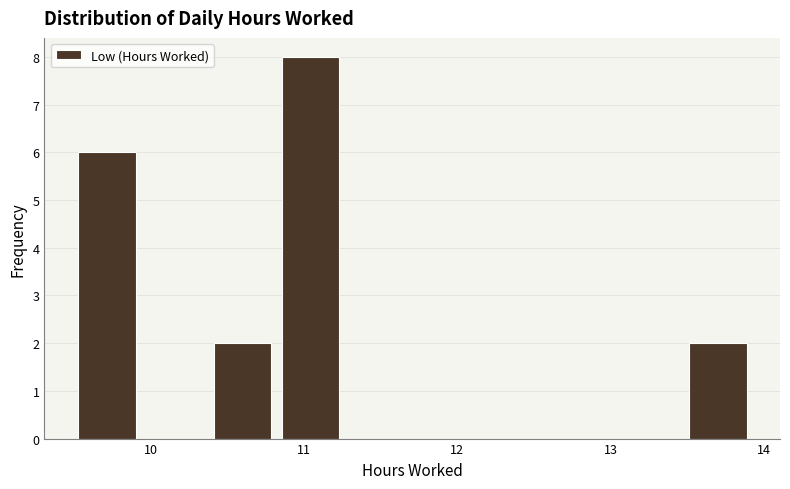

Reading left to right, transcribe this chart: for each bar, give the range it covers on the x-axis and its height. Neither the bar edges nor the heights are printed on the chart, so give them approximately, as read against the axes.

9.5 to 9.9: 6
9.9 to 10.4: 0
10.4 to 10.8: 2
10.8 to 11.3: 8
11.3 to 11.7: 0
11.7 to 12.1: 0
12.1 to 12.6: 0
12.6 to 13.0: 0
13.0 to 13.5: 0
13.5 to 13.9: 2